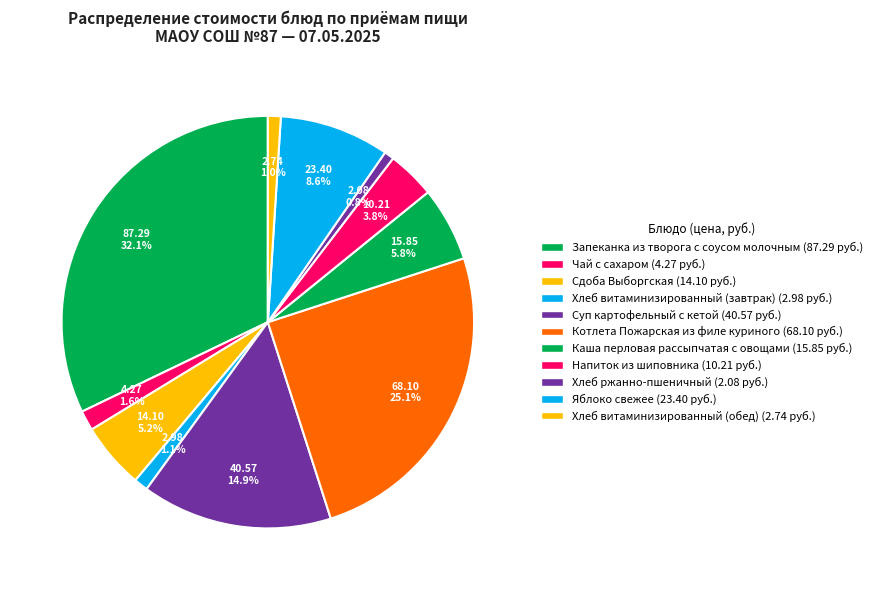

How many slices are in this pie chart?

11